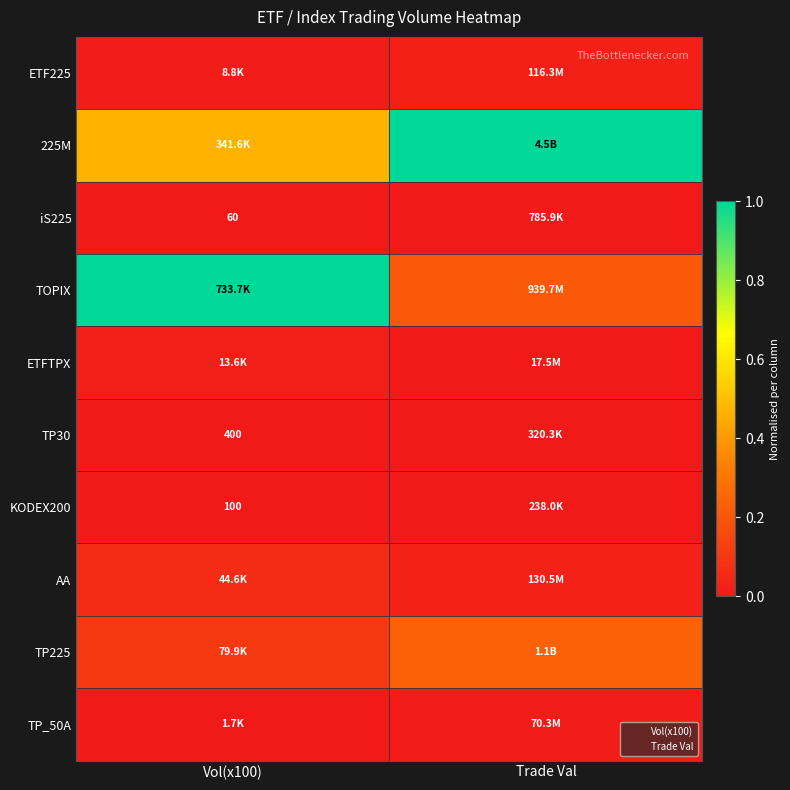

Where is ETFTPX nearest to the value 0?

Trade Val